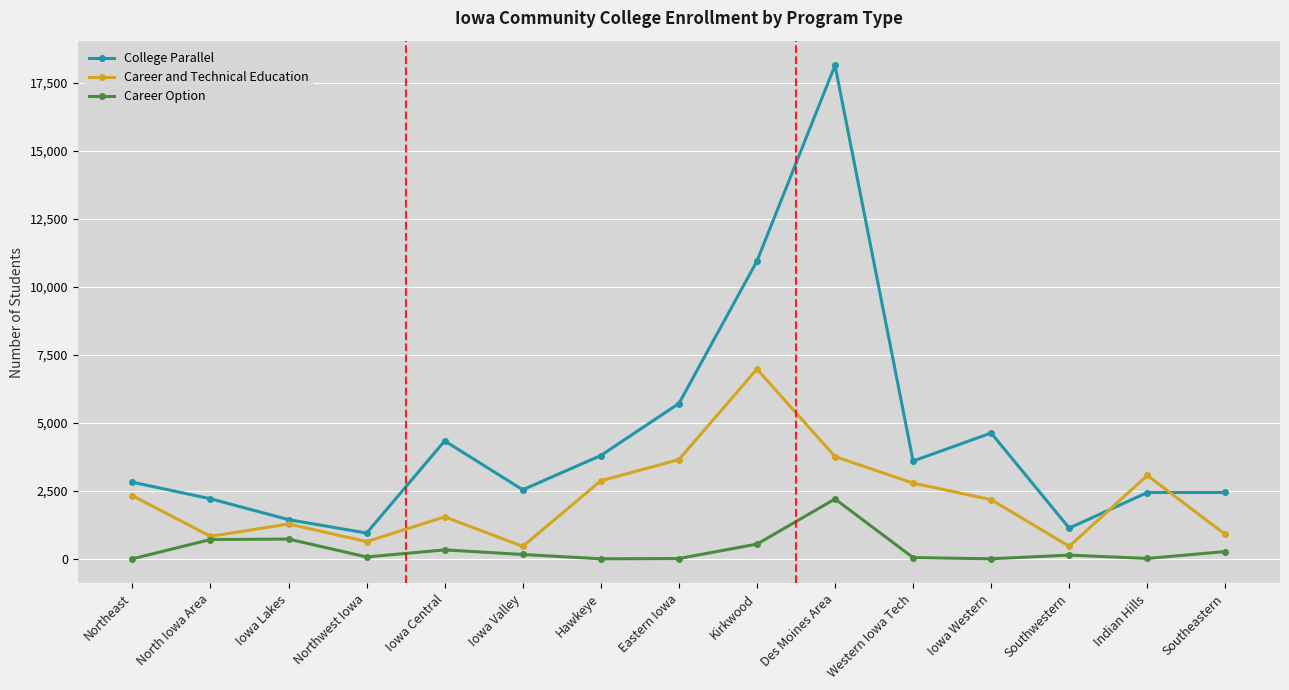

Rank the series by their average value, from lowest to highest.

Career Option, Career and Technical Education, College Parallel